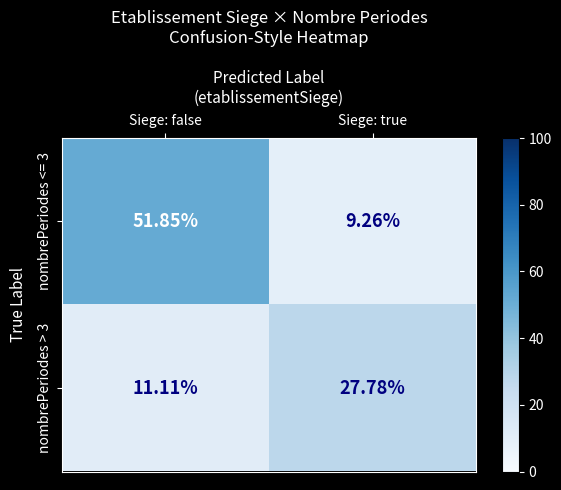

At which category is the sum across all series the highest?

Siege: false